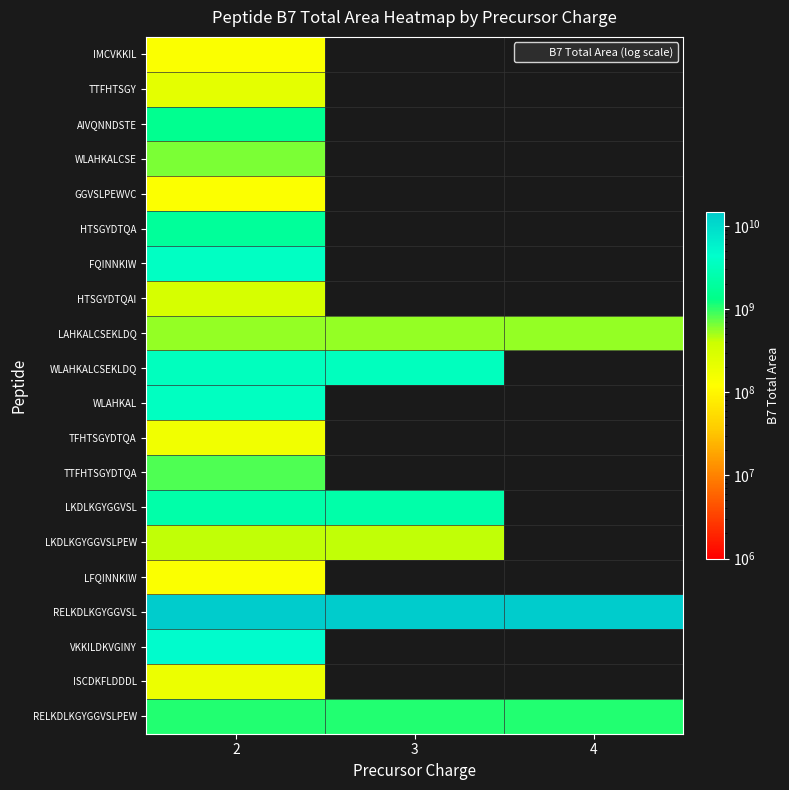

How many data points does each series have?

3